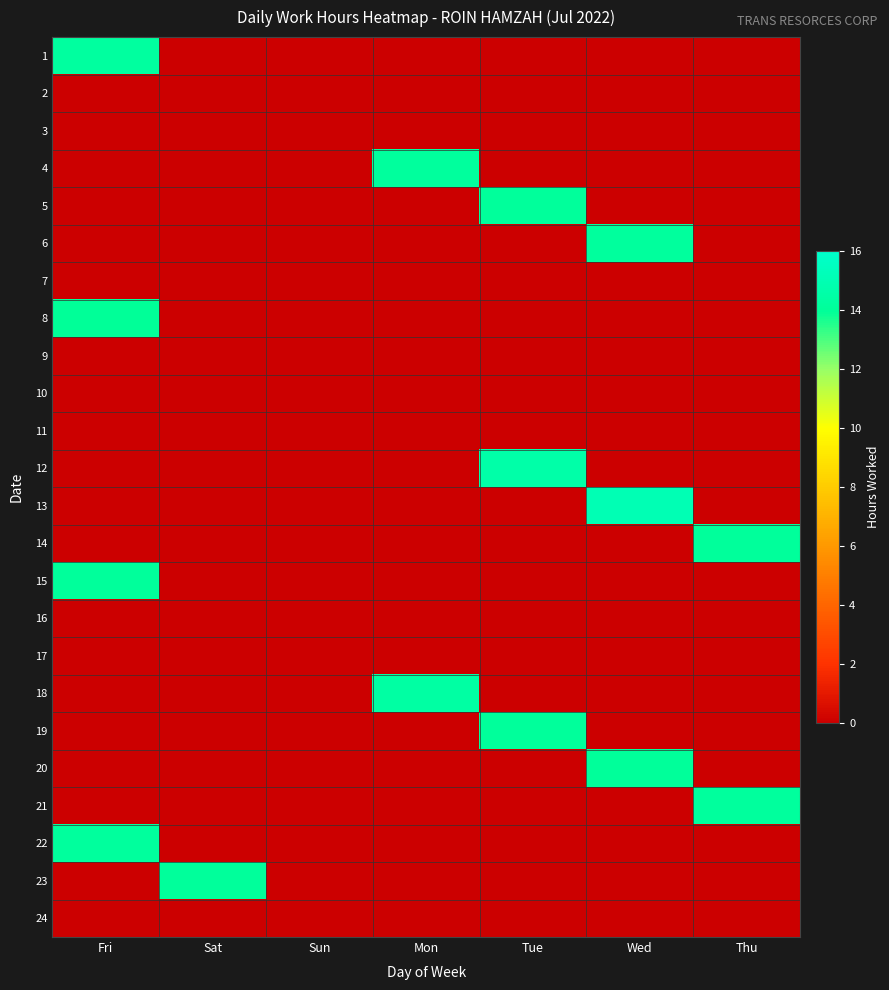

What is the difference between the highest and lowest values at Wed?

15.1